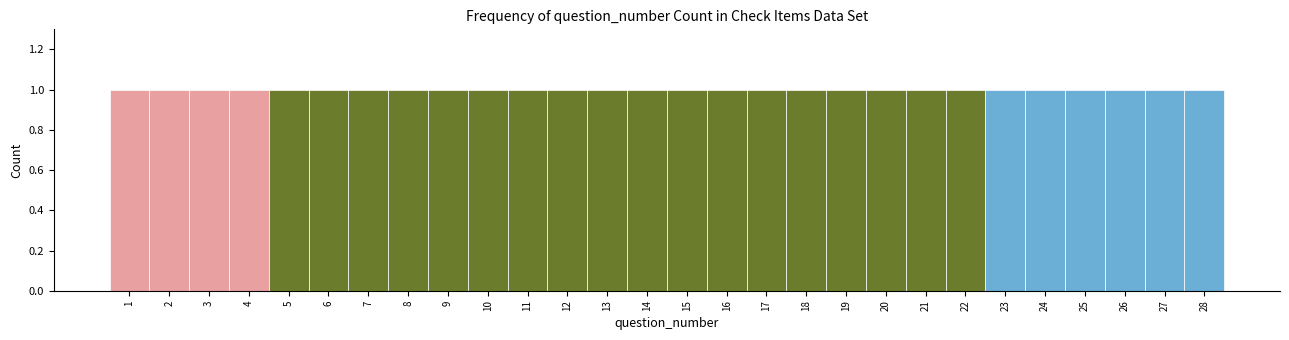

What is the height of the bar covering 0.5 to 1.5 on the x-axis? The values are not printed on the chart, so give them approximately, as read against the axis.

1